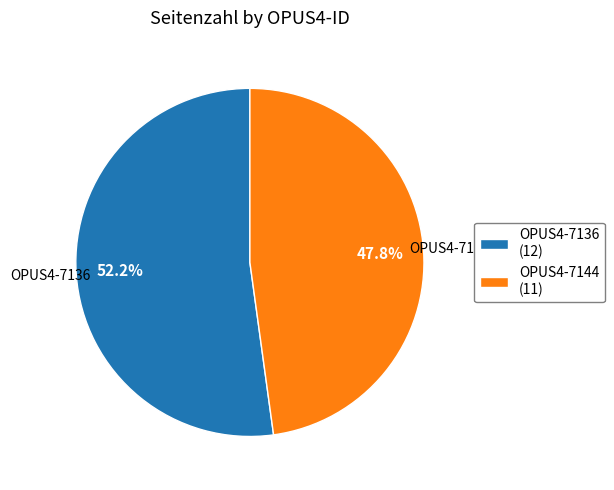

Which category has the biggest portion of the pie?

OPUS4-7136